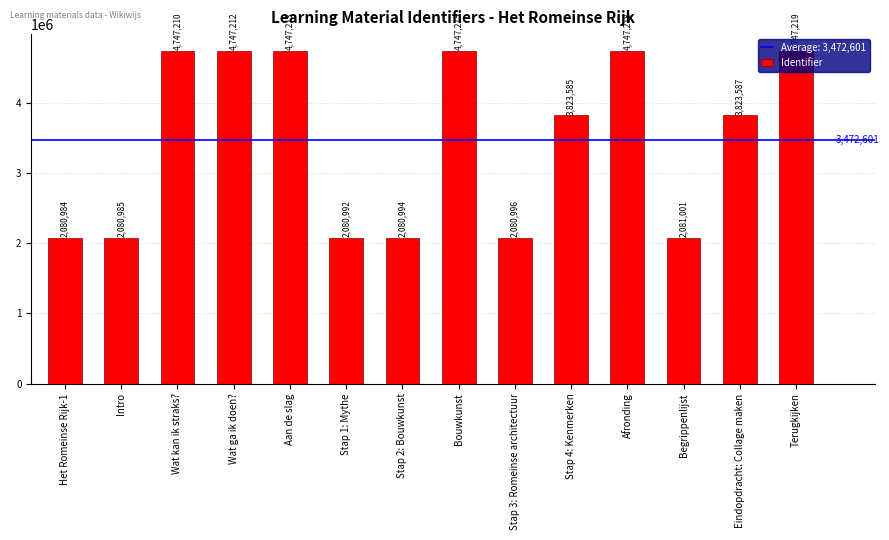

Which label corresponds to the largest value in the chart?

Terugkijken